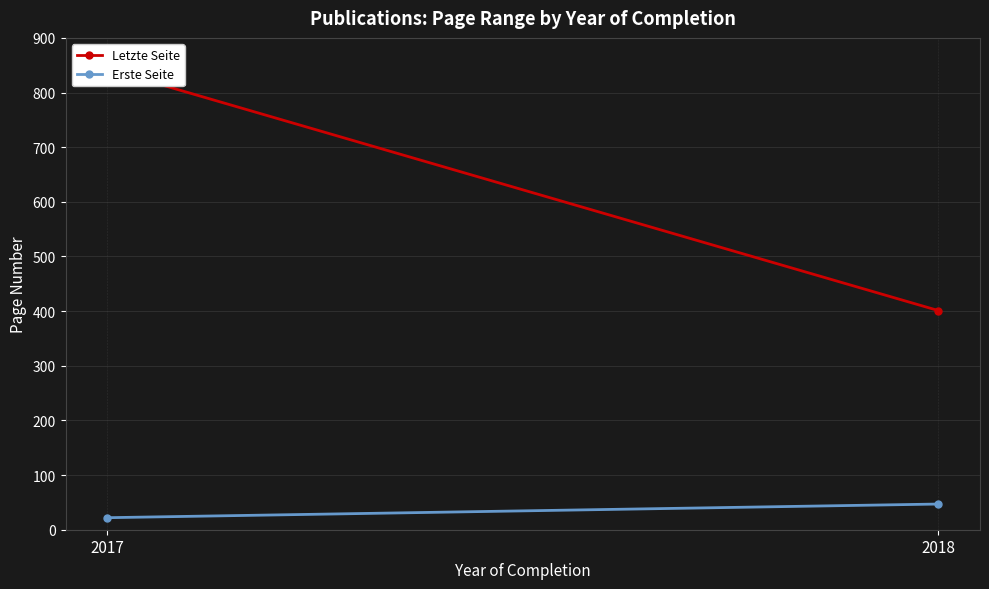

Which series has the widest spread of values?

Letzte Seite